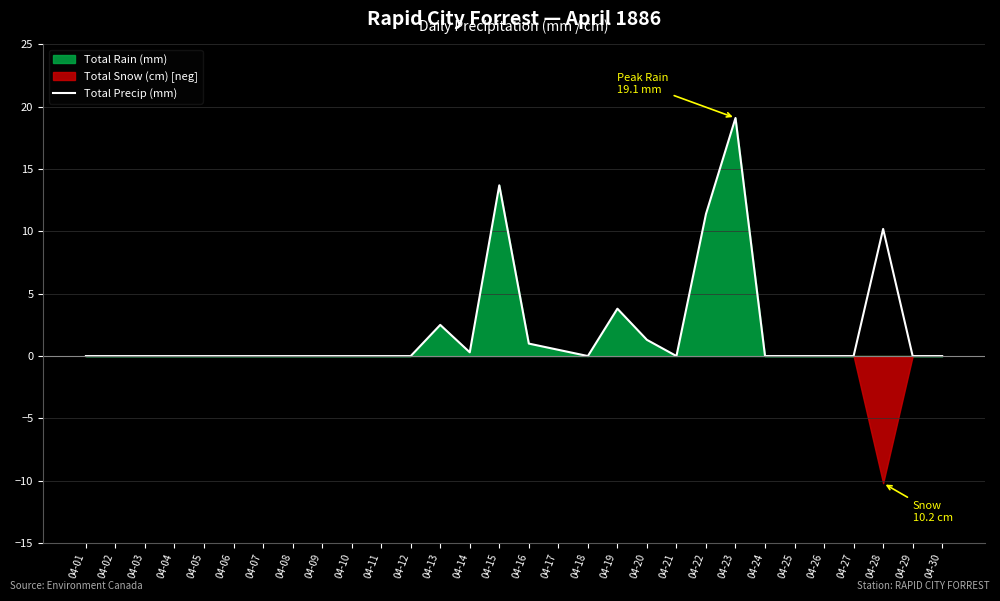

How many points are lower than both their immediate neighbors (excluding endpoints)?

3